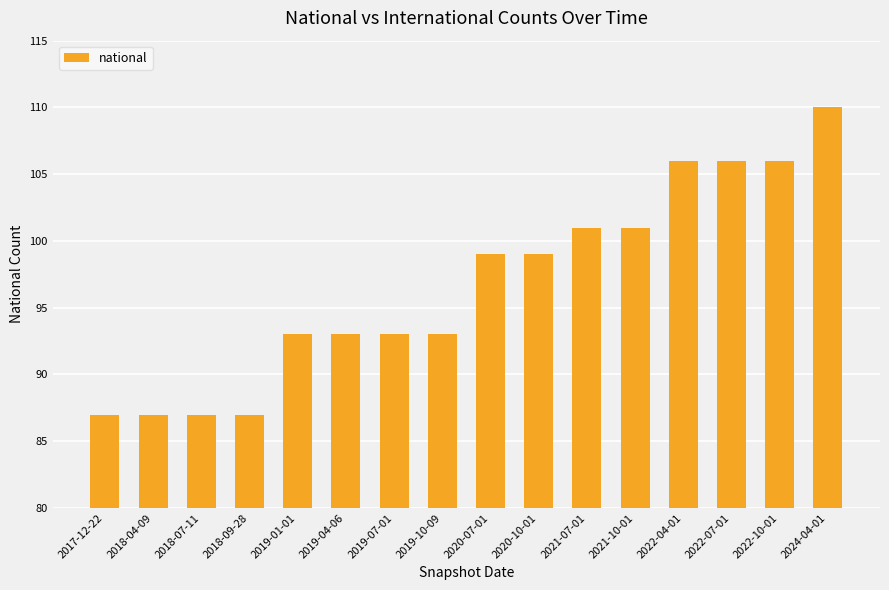

What is the sum of all values?

1548